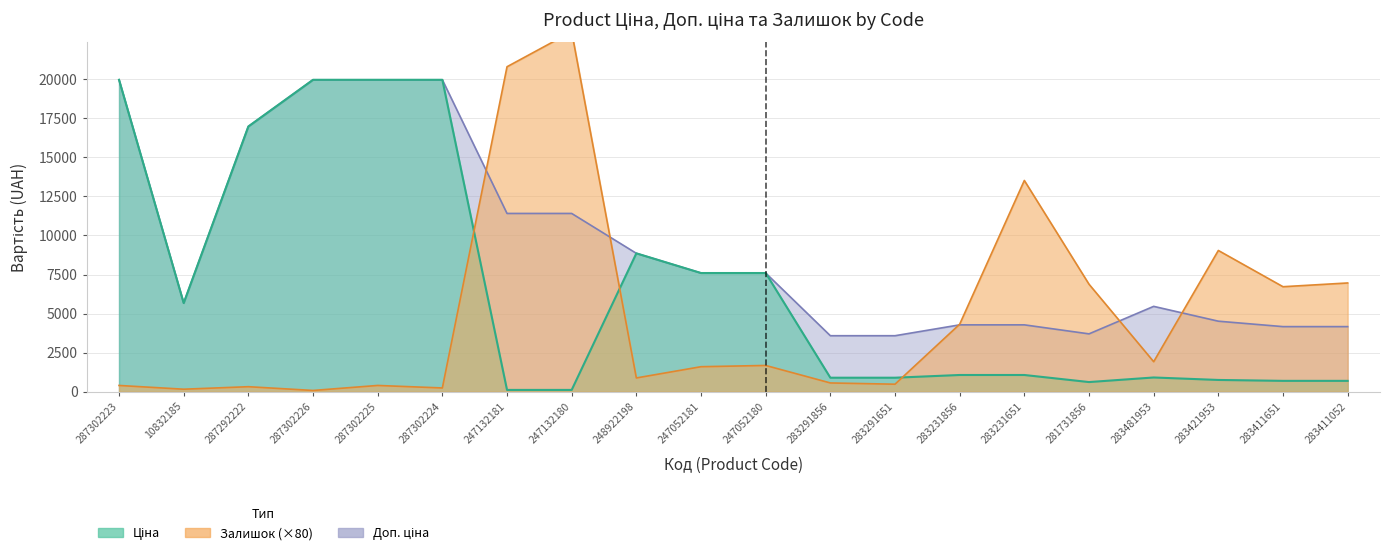

Reading left to right, transcribe all the data shown in this chart.

Ціна: 19964.2	5673.8	16976.3	19964.2	19964.2	19964.2	114.1	114.1	8856.7	7596.5	7596.5	895.9	895.9	1069.8	1069.8	617.0	910.4	752.2	694.3	694.3
Доп. ціна: 19964.2	5673.8	16976.3	19964.2	19964.2	19964.2	11410.0	11410.0	8856.7	7596.5	7596.5	3583.6	3583.6	4279.1	4279.1	3701.9	5462.3	4513.3	4165.6	4165.6
Залишок: 400.0	160.0	320.0	80.0	400.0	240.0	20800.0	23040.0	880.0	1600.0	1680.0	560.0	480.0	4320.0	13520.0	6880.0	1920.0	9040.0	6720.0	6960.0